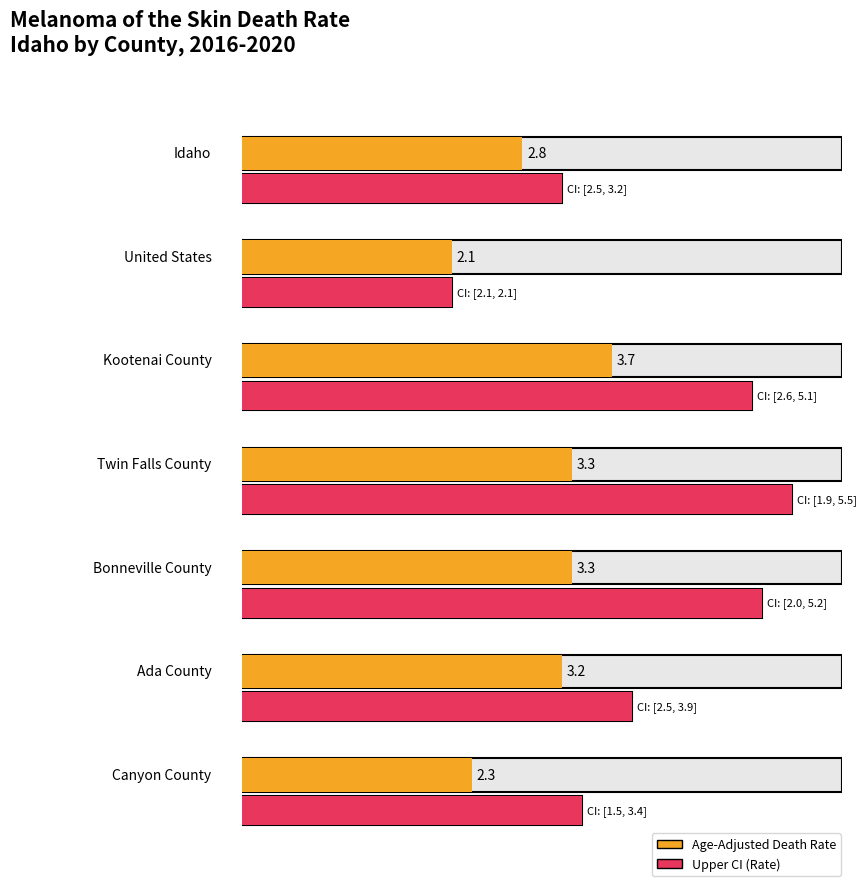

What is the difference between the second highest and second lowest values in the Upper CI series?

2.0